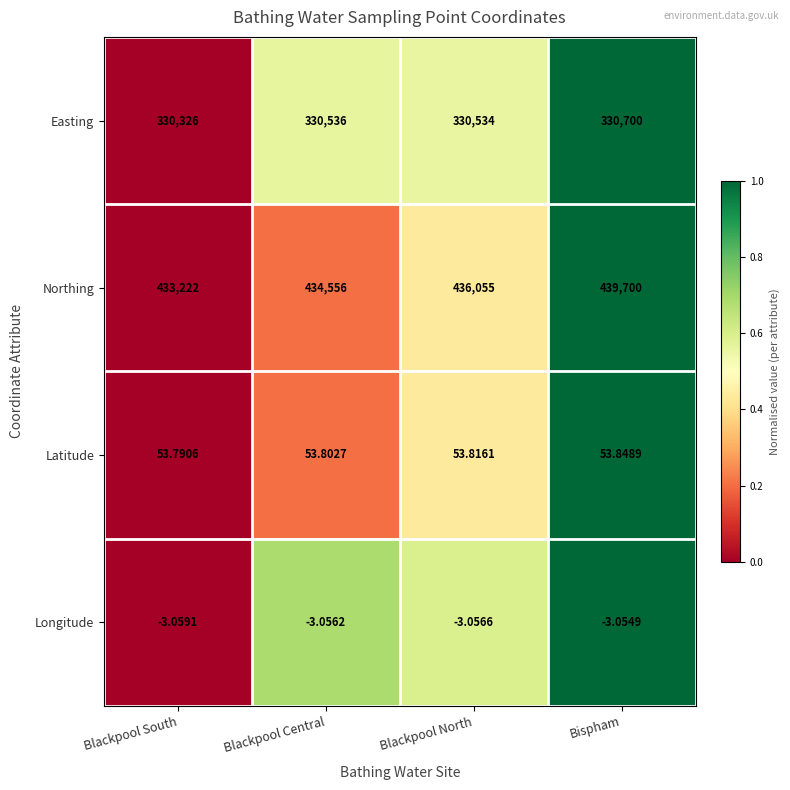

Which series has the widest spread of values?

Northing